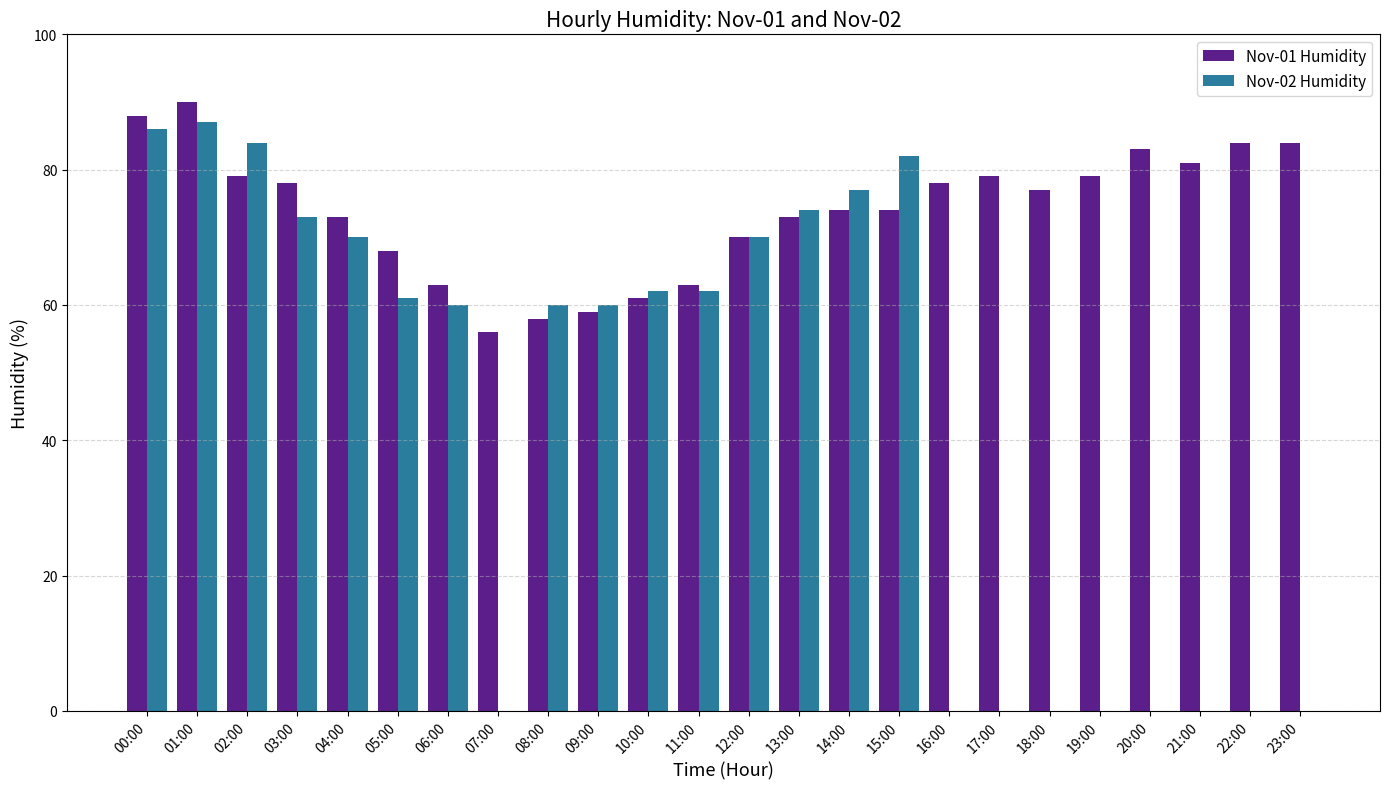

Is the value of Nov-01 Humidity at 05:00 greater than the value of Nov-02 Humidity at 18:00?

Yes